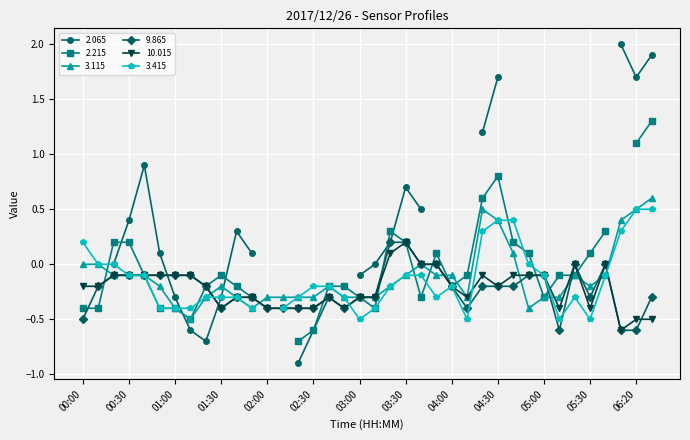

Is it true that 9.865 equals -0.3 at 03:00?

True